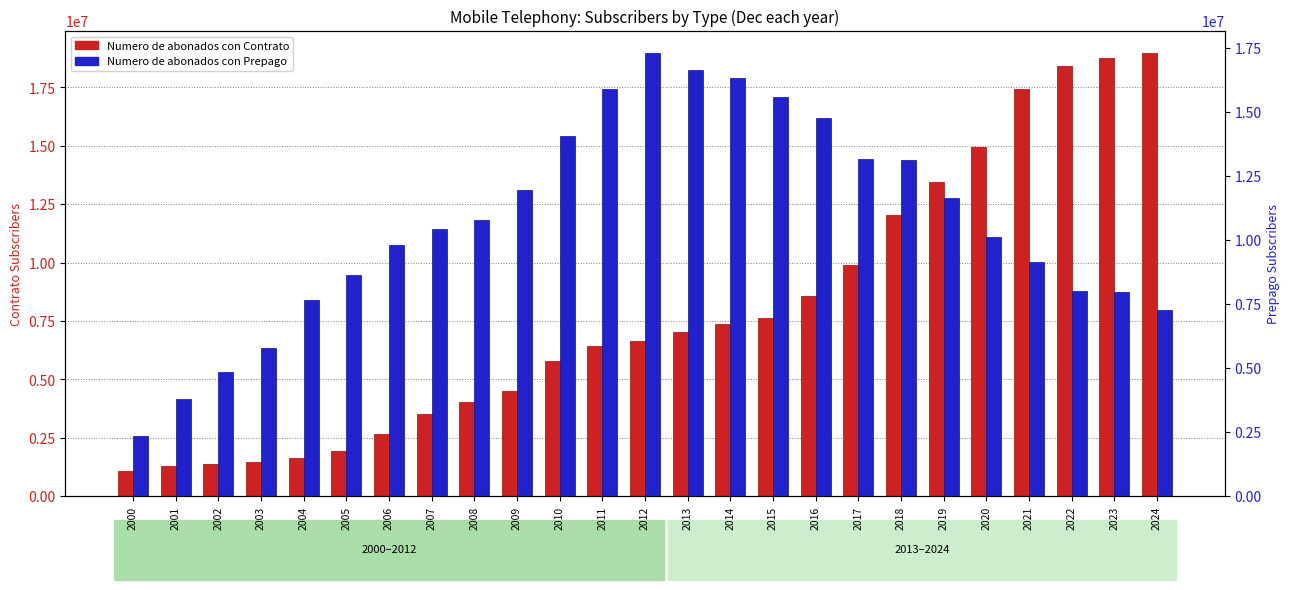

What is the value of the Numero de abonados con Prepago bar at the 20th from the left?

11619715